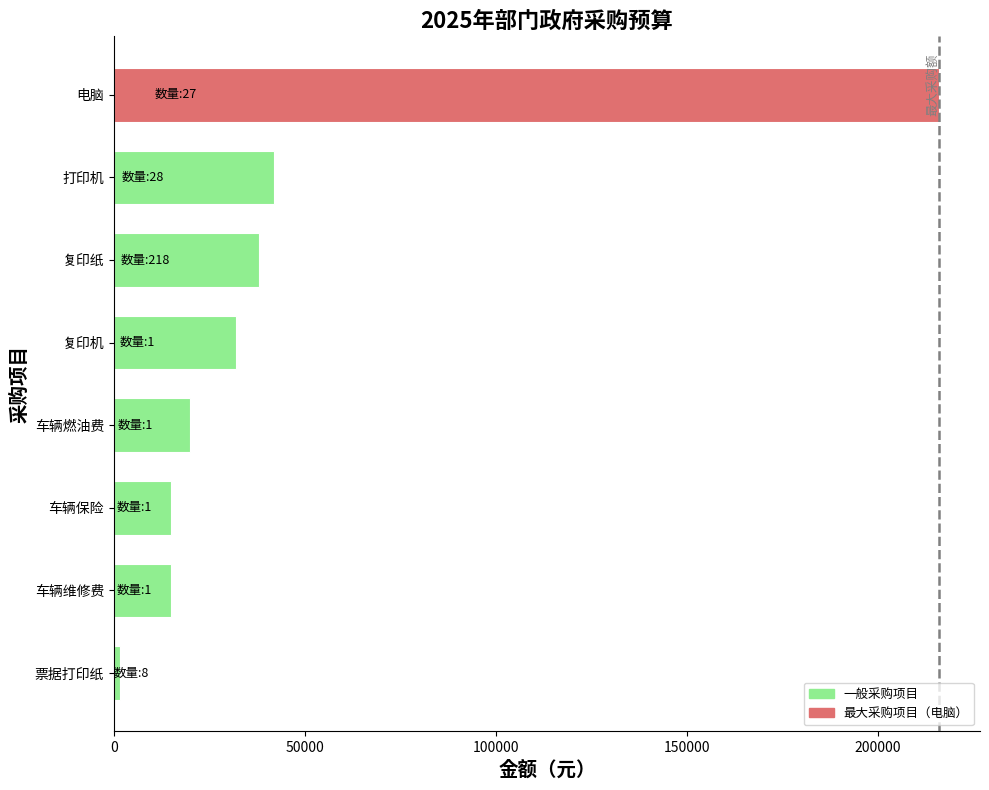

What is the change in value from 车辆维修费 to 电脑?

+201000